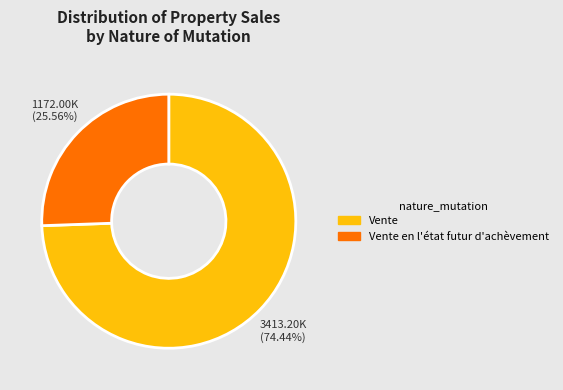

What percentage is NOT represented by Vente?

25.6%